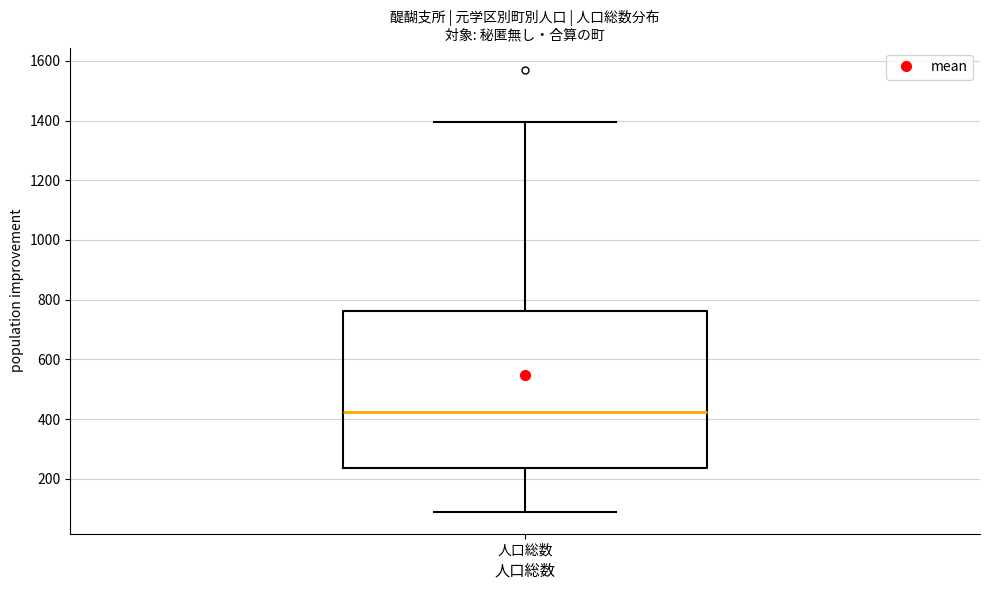

Where does the lower whisker of the box for 人口総数 end on the y-axis? The values are not printed on the chart, so give them approximately, as read against the axis.

100